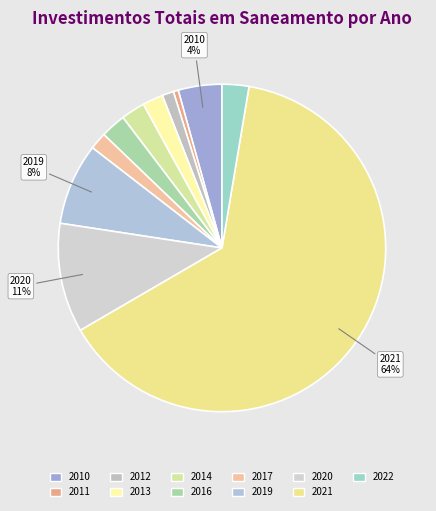

The 2012 slice represents 11% of the pie. True or false?

False